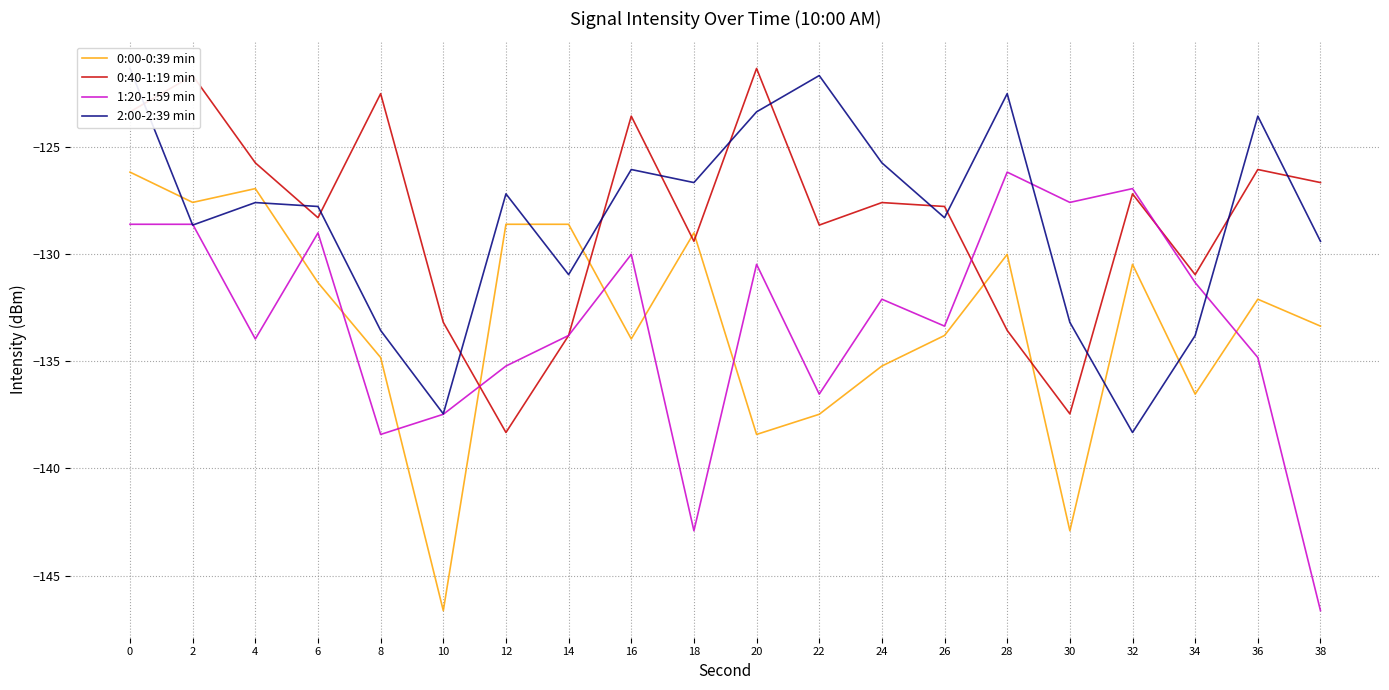

What is the spread (max minus min) of values at 14?

5.2